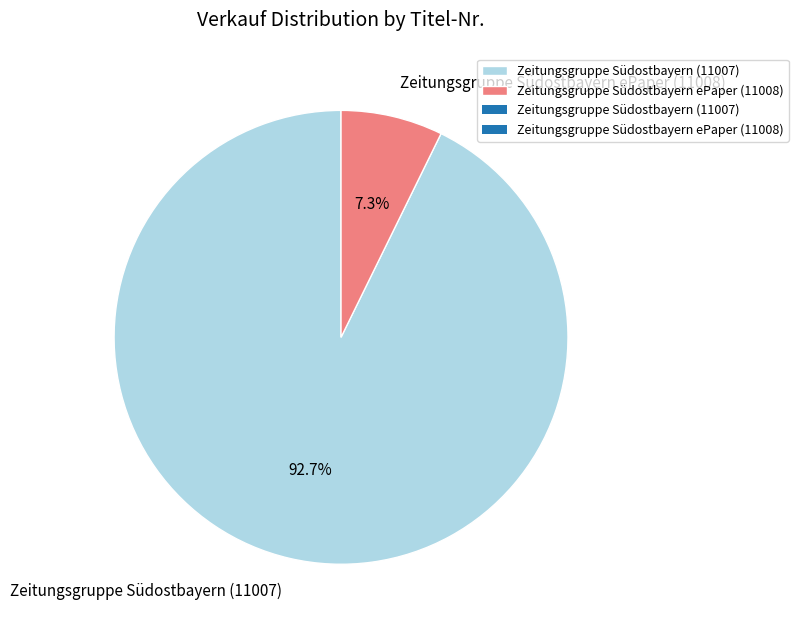

Which slice is the largest?

Zeitungsgruppe Südostbayern (11007)